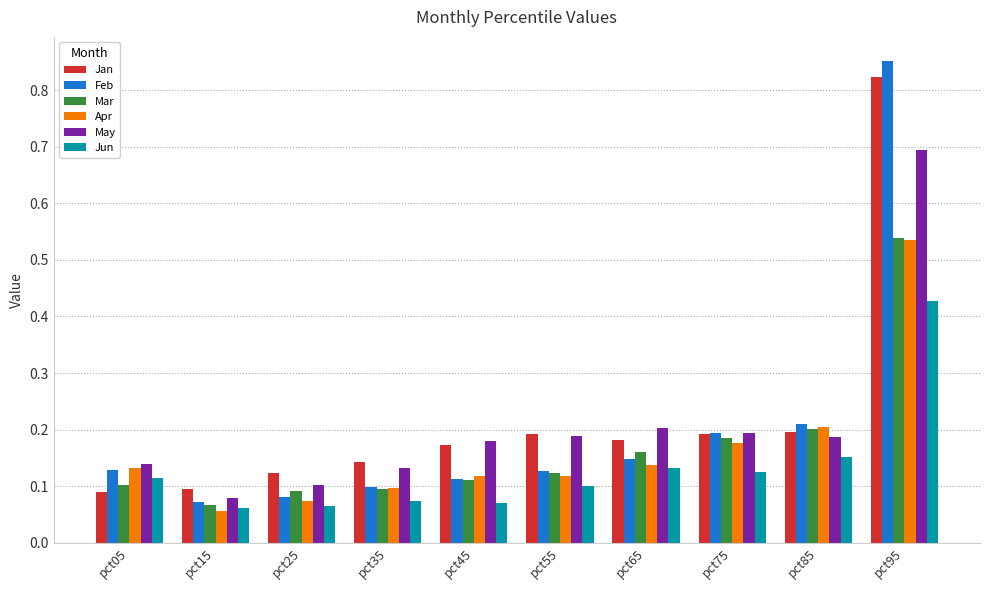

At which label is Apr closest to 0?

pct15